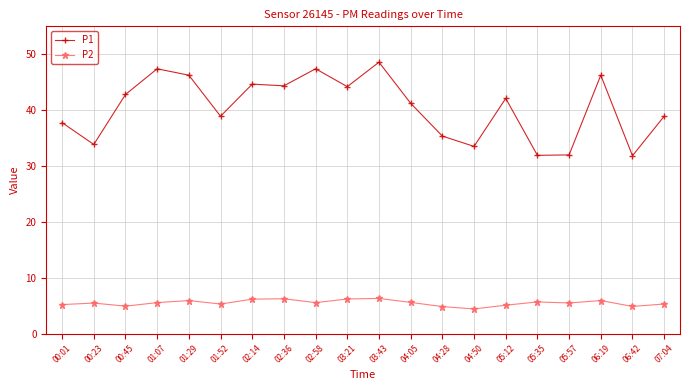

Does the chart display data point markers on the line(s)?

Yes